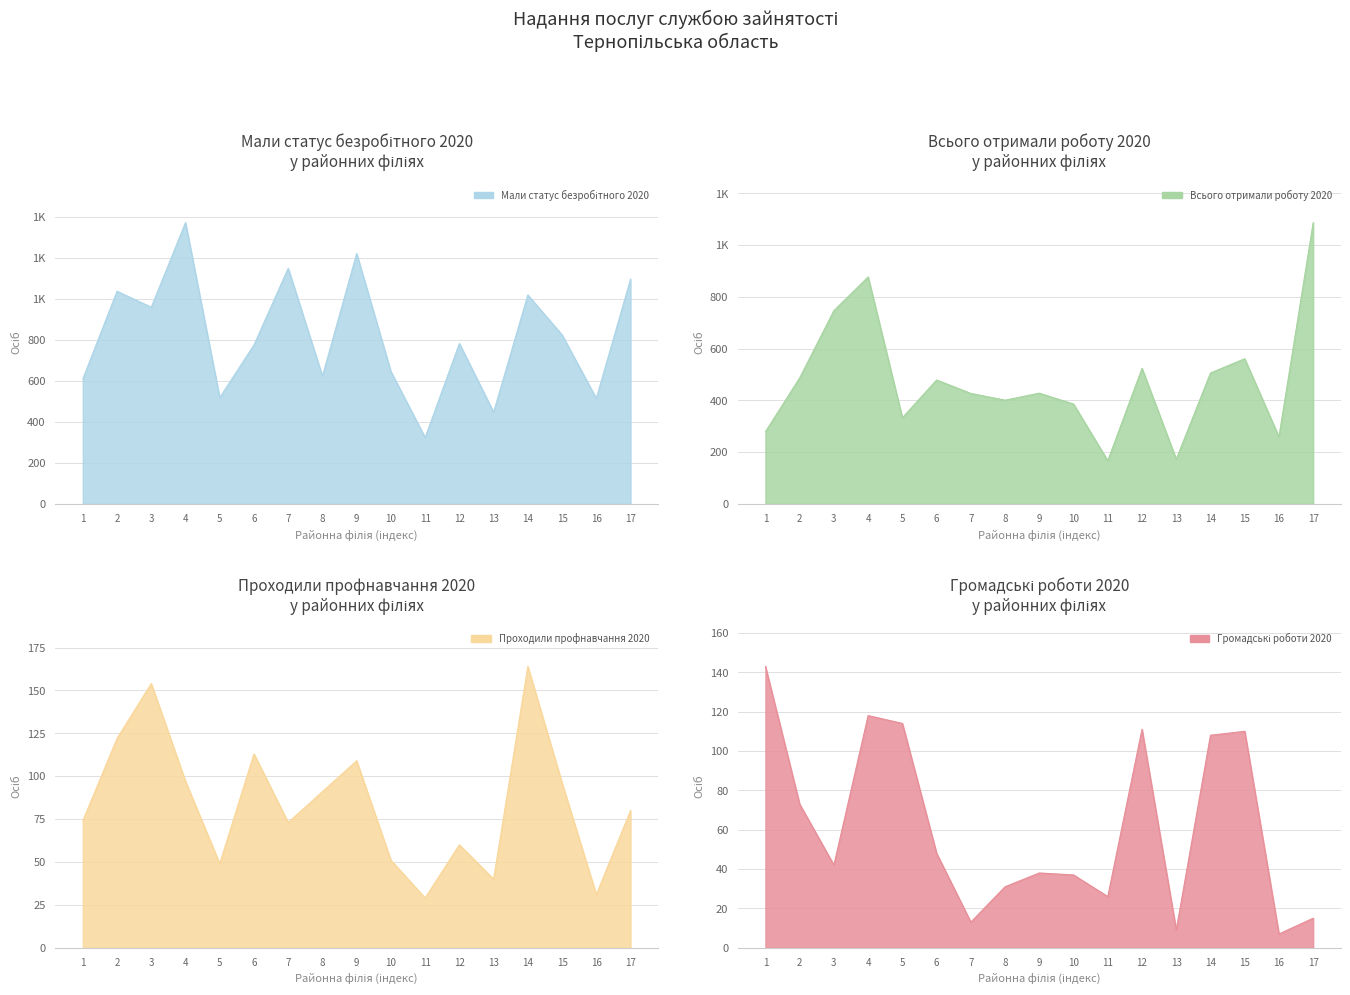

What is the maximum value shown in the chart?

1373